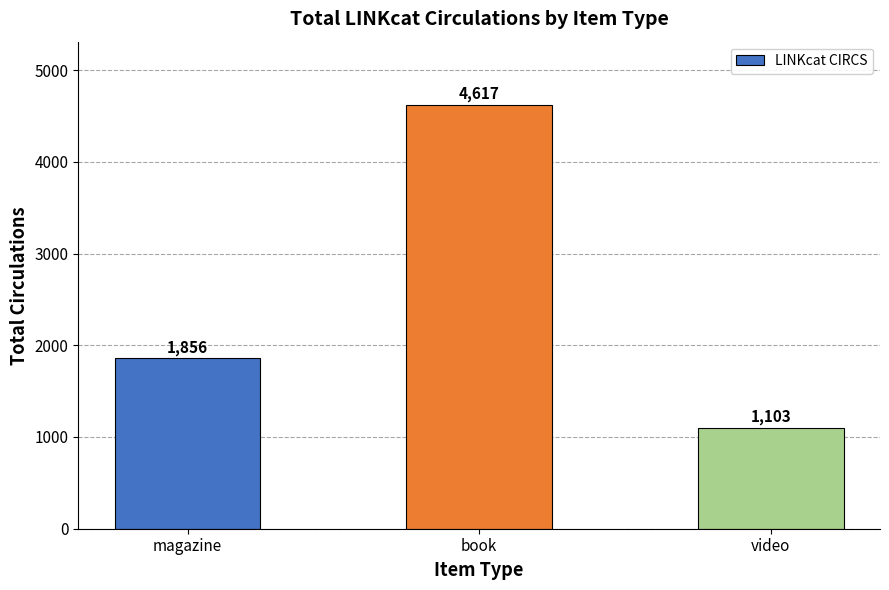

Are the bars horizontal?

No